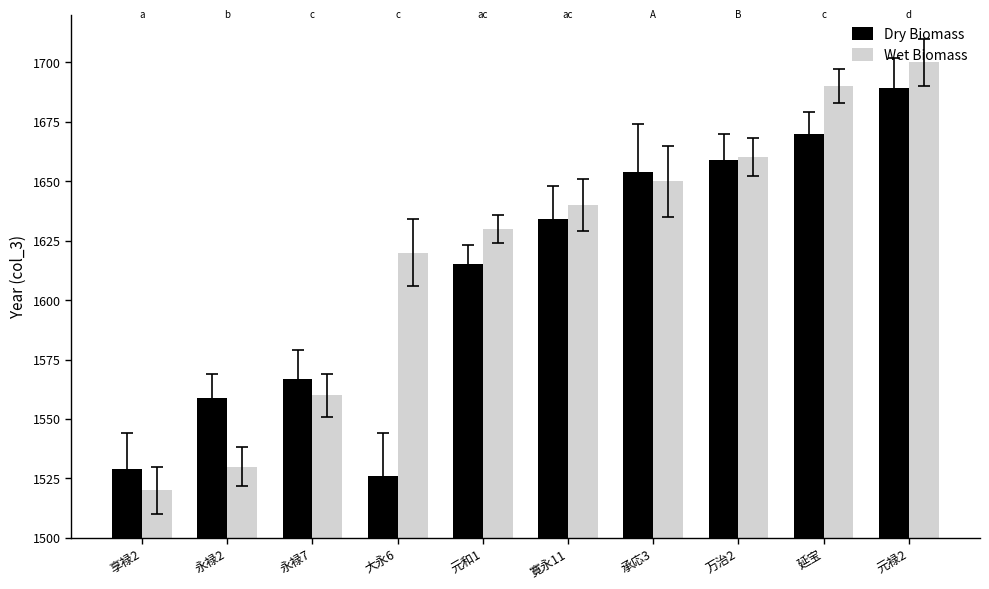

At which label does Wet Biomass reach its minimum?

享禄2